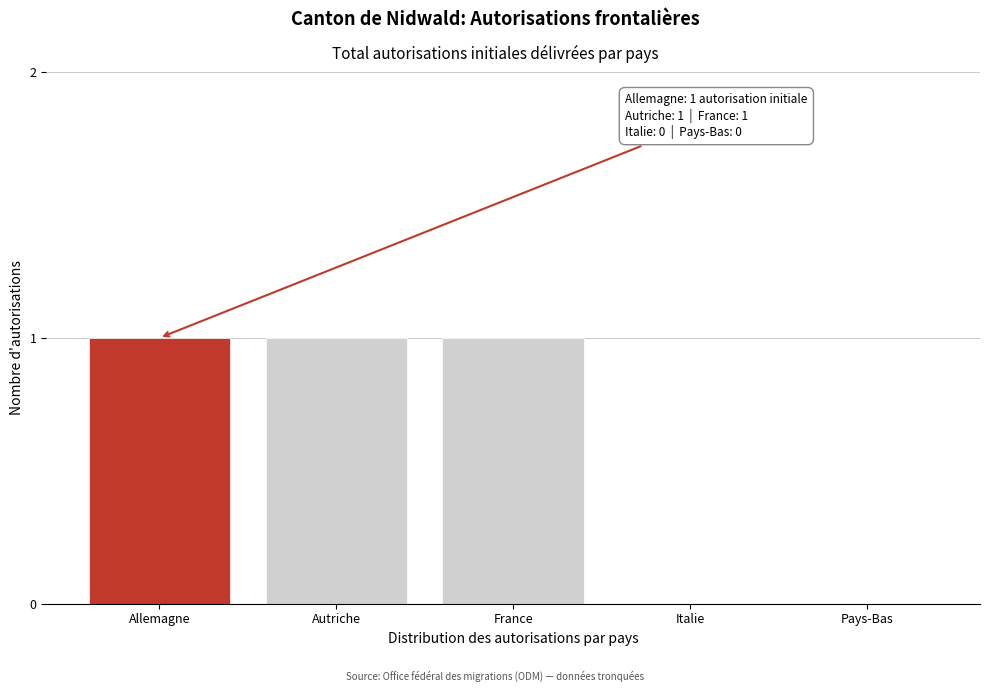

Reading left to right, list all the values displayed in this chart.

Allemagne=1	Autriche=1	France=1	Italie=0	Pays-Bas=0